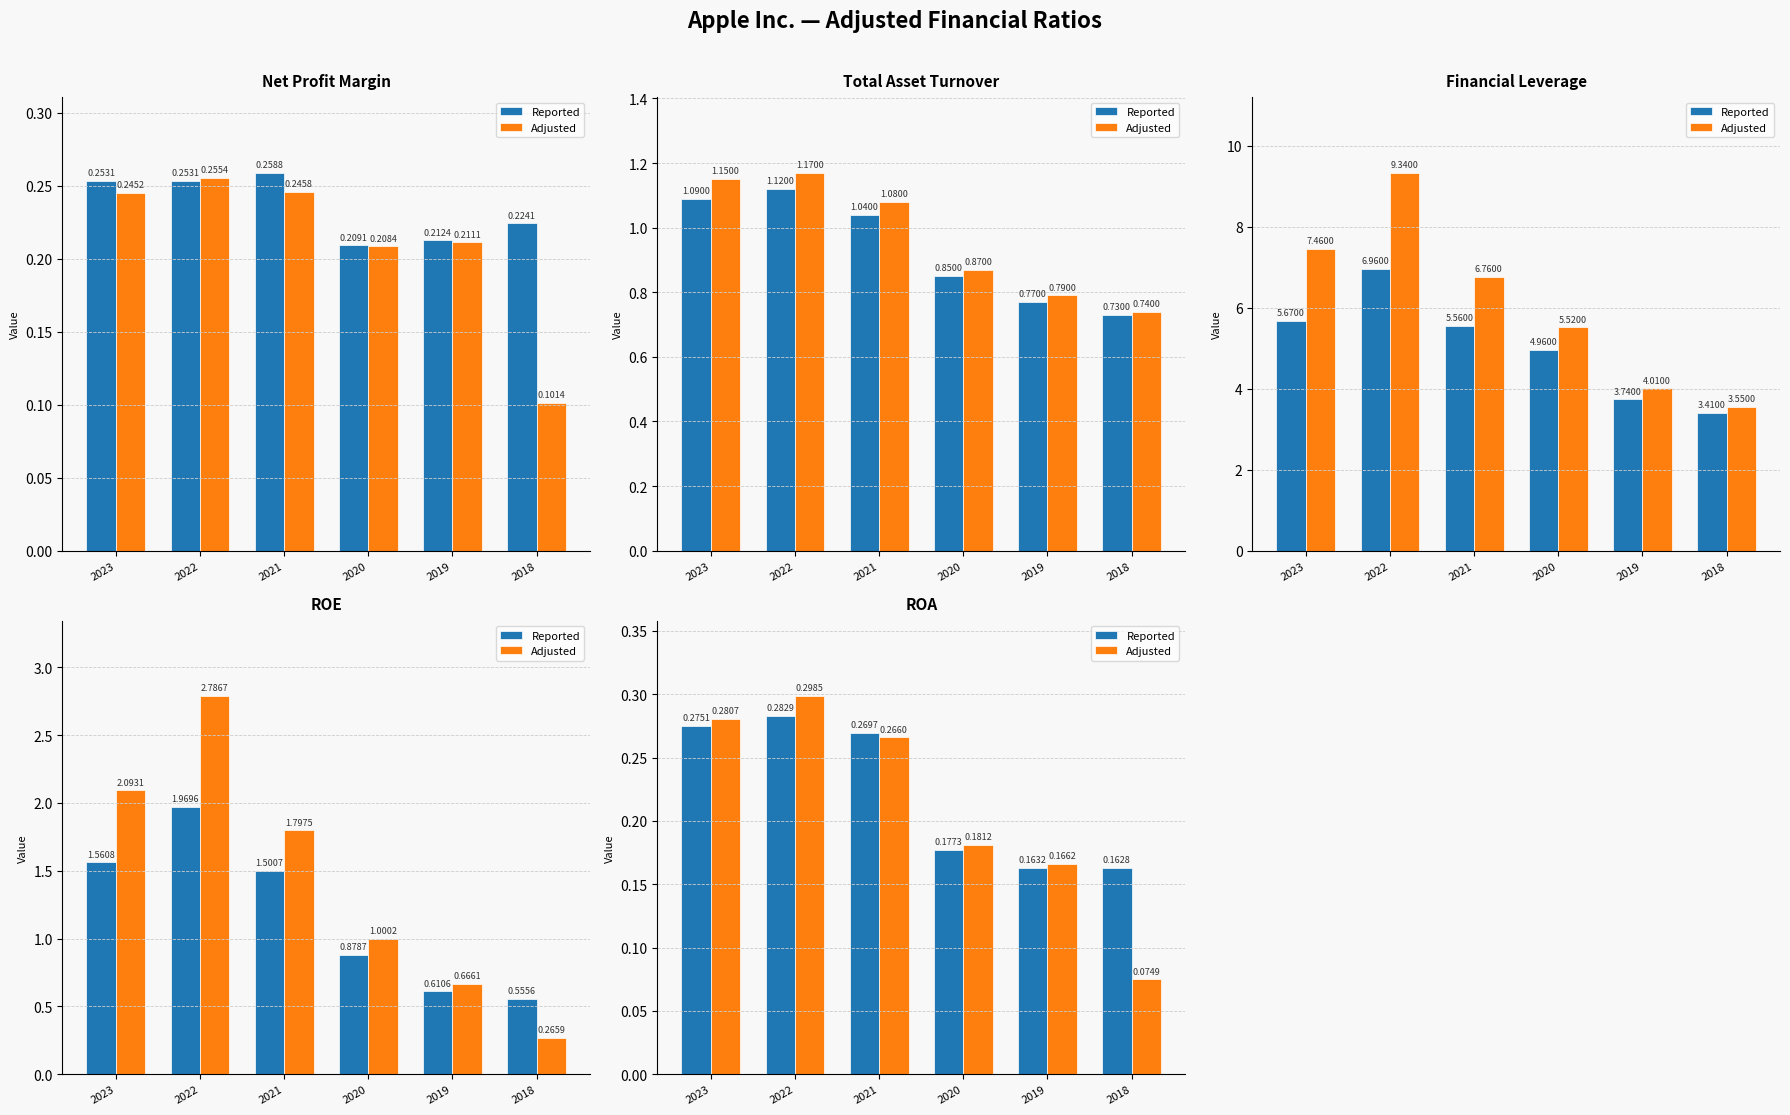

Rank the series by their maximum value, from highest to lowest.

Adjusted, Reported